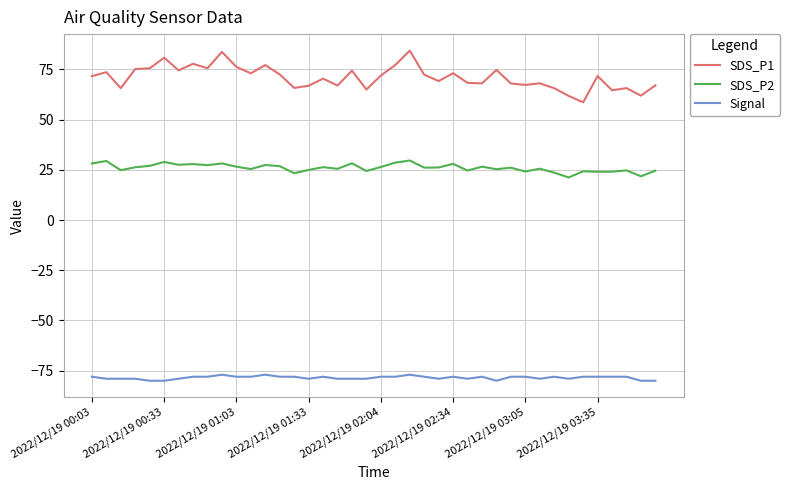

List the series in order of their overall mean, highest first.

SDS_P1, SDS_P2, Signal